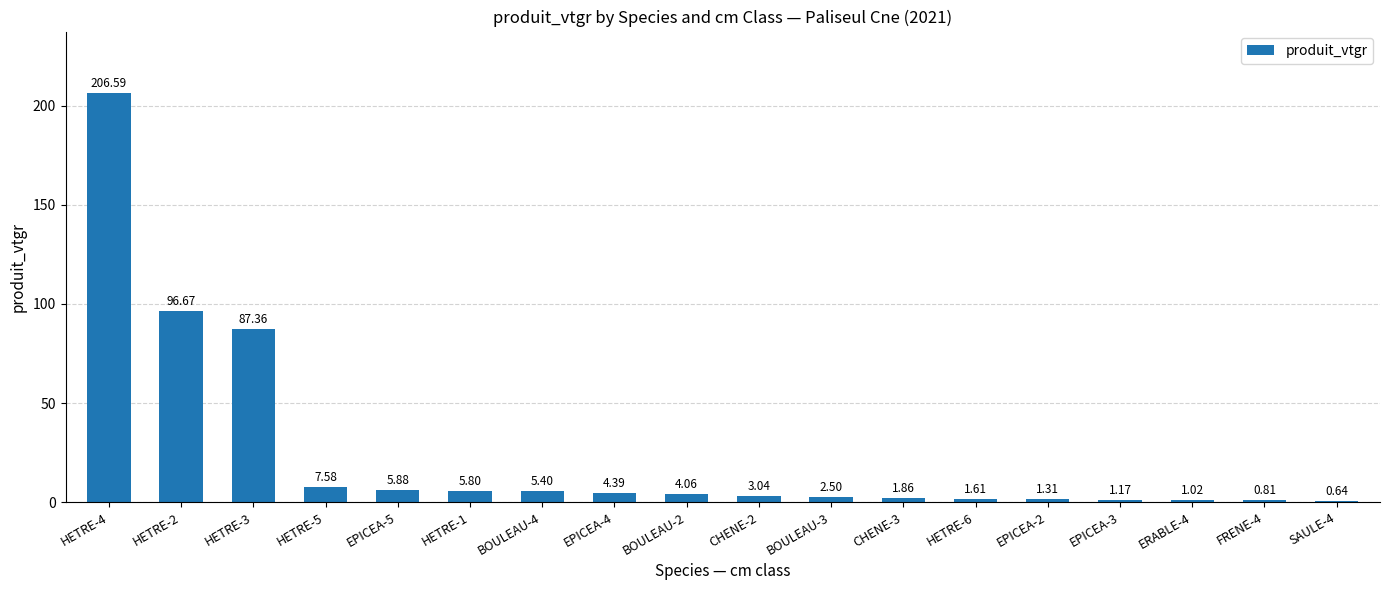

What is the sum of all values?

437.7